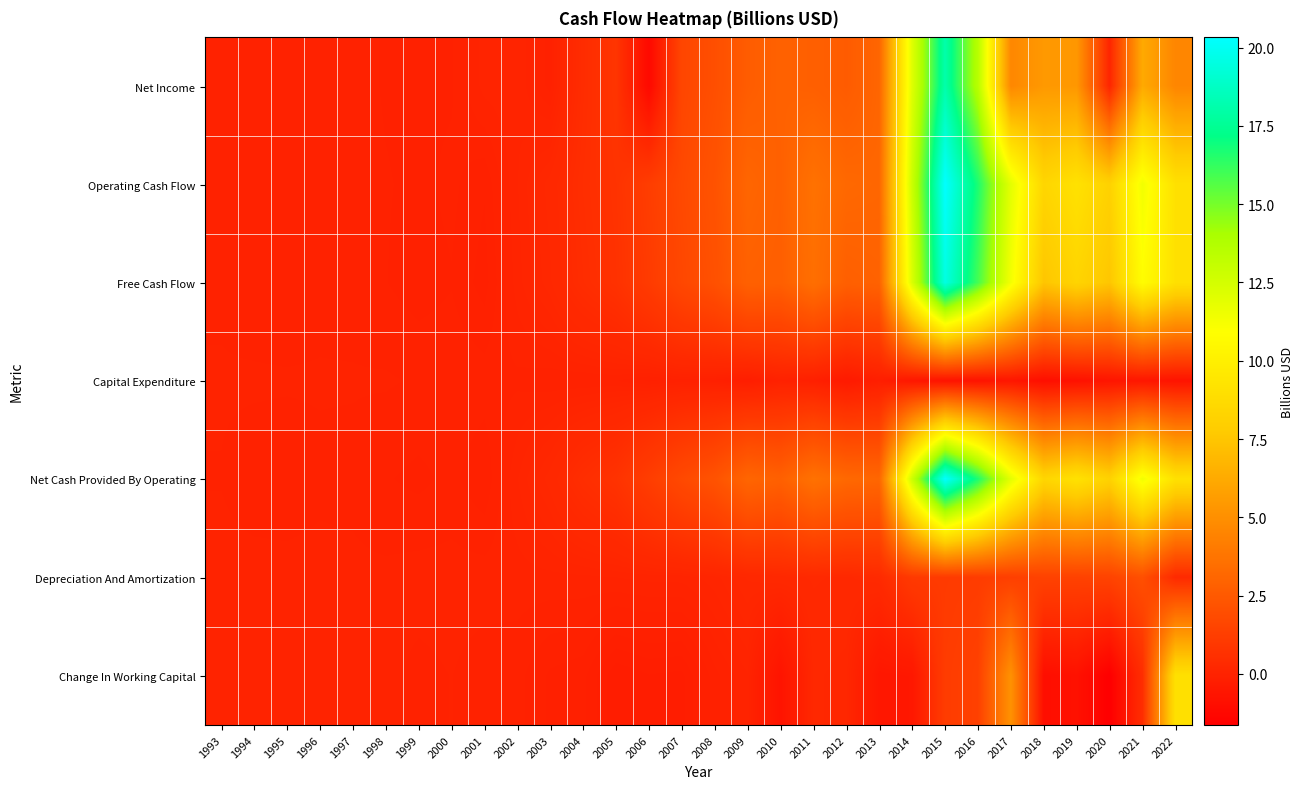

Reading right to left, transcribe all the data shown in this chart.

Net Income: 2022=4.6	2021=6.2	2020=0.1	2019=5.4	2018=5.5	2017=4.6	2016=13.5	2015=18.1	2014=12.1	2013=3.1	2012=2.6	2011=2.8	2010=2.9	2009=2.6	2008=2.0	2007=1.6	2006=-1.2	2005=0.8	2004=0.4	2003=-0.1	2002=0.1	2001=0.1	2000=-0.1	1999=-0.1	1998=-0.1	1997=-0.0	1996=-0.0	1995=-0.0	1994=-0.0	1993=-0.0
Operating Cash Flow: 2022=9.1	2021=11.4	2020=8.2	2019=9.1	2018=8.4	2017=11.9	2016=16.7	2015=20.3	2014=12.8	2013=3.1	2012=3.2	2011=3.6	2010=2.8	2009=3.1	2008=2.2	2007=1.8	2006=1.2	2005=0.7	2004=0.5	2003=0.2	2002=0.1	2001=-0.1	2000=-0.0	1999=-0.1	1998=-0.0	1997=-0.0	1996=-0.0	1995=-0.0	1994=-0.0	1993=-0.0
Free Cash Flow: 2022=9.1	2021=10.8	2020=7.5	2019=8.3	2018=7.5	2017=11.3	2016=15.9	2015=19.6	2014=12.3	2013=2.9	2012=2.8	2011=3.5	2010=2.8	2009=2.8	2008=2.1	2007=1.7	2006=1.1	2005=0.7	2004=0.5	2003=0.2	2002=0.1	2001=-0.1	2000=-0.1	1999=-0.1	1998=-0.0	1997=-0.0	1996=-0.0	1995=-0.0	1994=-0.0	1993=-0.0
Capital Expenditure: 2022=-0.7	2021=-0.6	2020=-0.7	2019=-0.8	2018=-0.9	2017=-0.6	2016=-0.7	2015=-0.7	2014=-0.6	2013=-0.2	2012=-0.4	2011=-0.1	2010=-0.1	2009=-0.2	2008=-0.1	2007=-0.1	2006=-0.1	2005=-0.0	2004=-0.1	2003=-0.0	2002=-0.0	2001=-0.0	2000=-0.0	1999=-0.0	1998=-0.0	1997=-0.0	1996=-0.0	1995=-0.0	1994=-0.0	1993=-0.0
Net Cash Provided By Operating: 2022=9.1	2021=11.4	2020=8.2	2019=9.1	2018=8.4	2017=11.9	2016=16.7	2015=20.3	2014=12.8	2013=3.1	2012=3.2	2011=3.6	2010=2.8	2009=3.1	2008=2.2	2007=1.8	2006=1.2	2005=0.7	2004=0.5	2003=0.2	2002=0.1	2001=-0.1	2000=-0.0	1999=-0.1	1998=-0.0	1997=-0.0	1996=-0.0	1995=-0.0	1994=-0.0	1993=-0.0
Depreciation And Amortization: 2022=0.3	2021=2.0	2020=1.5	2019=1.4	2018=1.4	2017=1.3	2016=1.2	2015=1.1	2014=1.1	2013=0.3	2012=0.3	2011=0.3	2010=0.3	2009=0.2	2008=0.1	2007=0.1	2006=0.0	2005=0.0	2004=0.0	2003=0.0	2002=0.0	2001=0.0	2000=0.0	1999=0.0	1998=0.0	1997=0.0	1996=0.0	1995=0.0	1994=0.0	1993=0.0
Change In Working Capital: 2022=9.1	2021=0.5	2020=-1.6	2019=-0.8	2018=-0.9	2017=5.1	2016=1.4	2015=1.2	2014=-0.5	2013=-0.6	2012=0.2	2011=0.2	2010=-0.7	2009=0.0	2008=-0.1	2007=-0.2	2006=-0.2	2005=-0.3	2004=-0.1	2003=-0.1	2002=-0.0	2001=-0.0	2000=-0.0	1999=-0.0	1998=0.0	1997=0.0	1996=0.0	1995=0.0	1994=0.0	1993=0.0